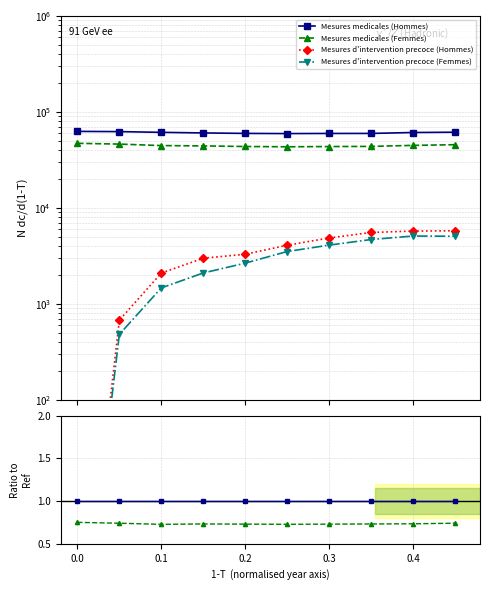

True or false: Mesures d'intervention precoce (Hommes) has more than 0 interior local peaks.

False